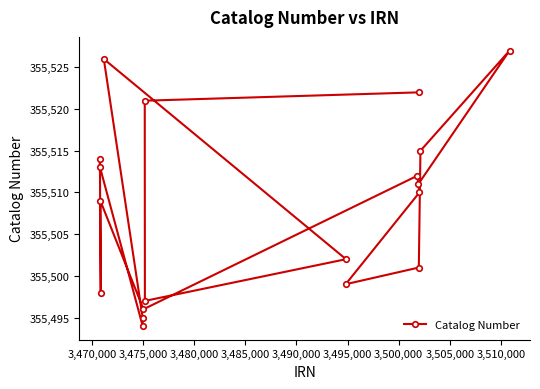

What is the value of the 9th point from the left?

355521